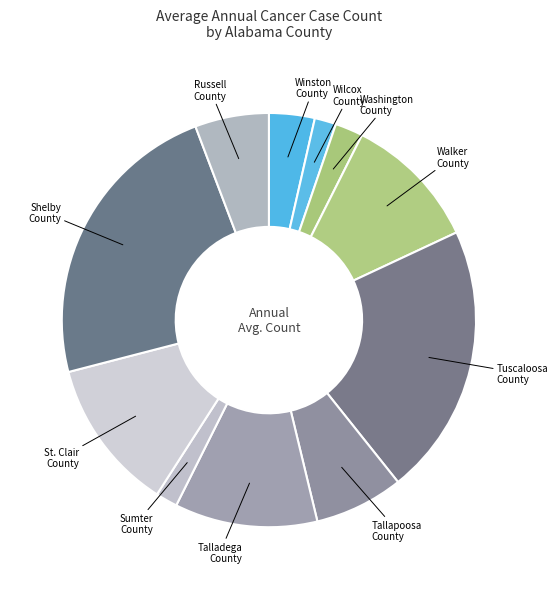

How many segments does this pie chart have?

11